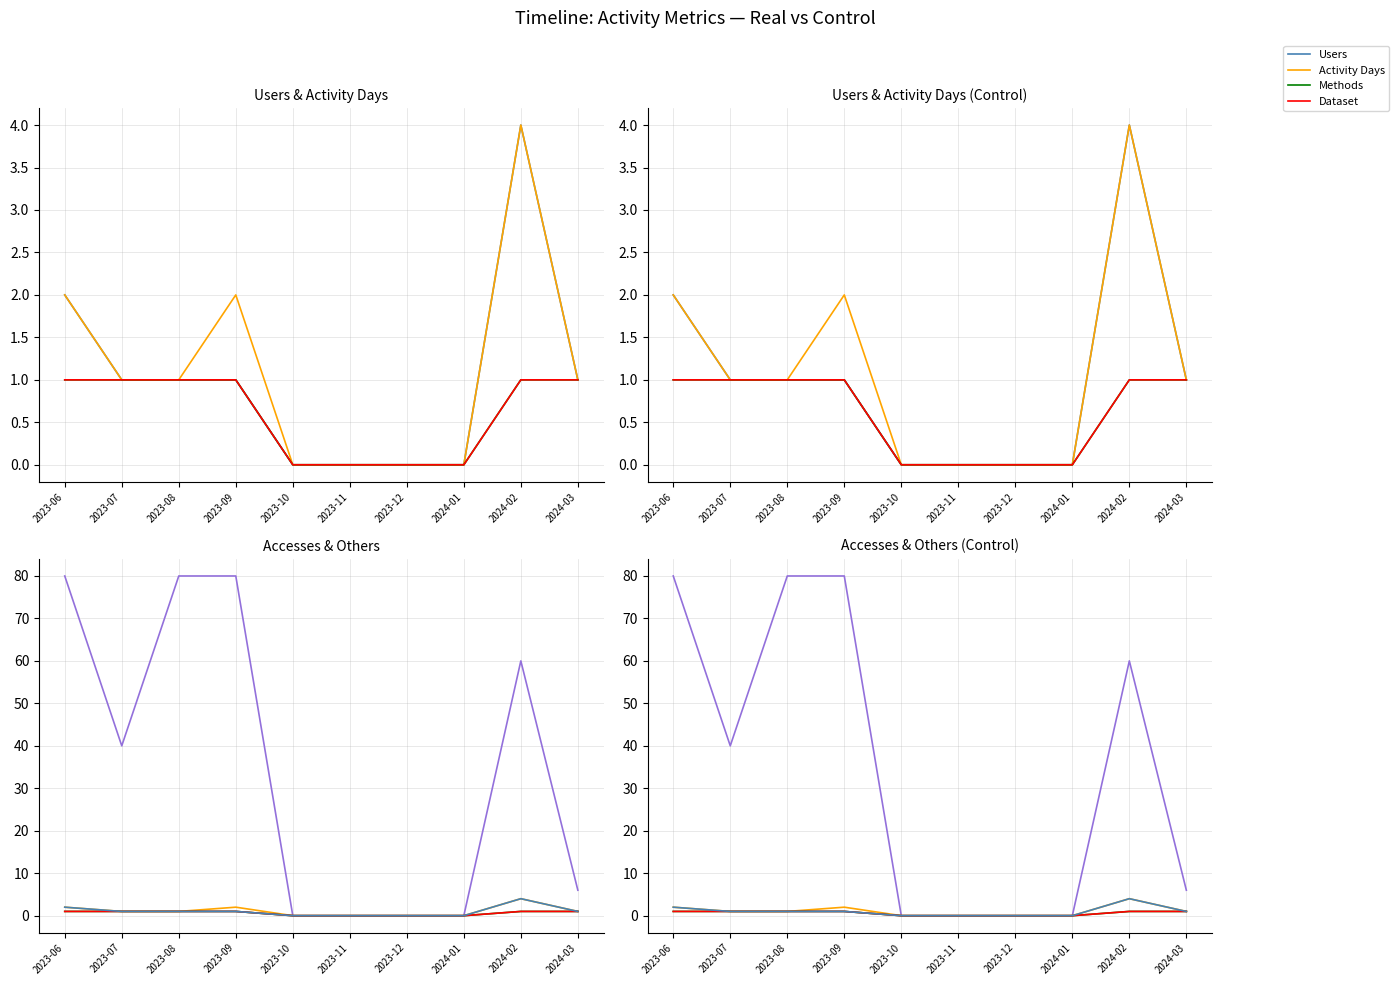

True or false: Dataset has more than 1 points higher than both neighbors.

False